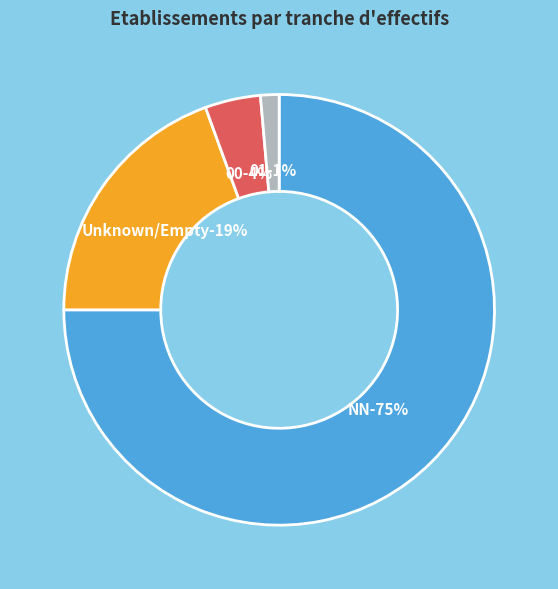

To the nearest percent, what is the difference between the largest and smallest slice percentages?

74%